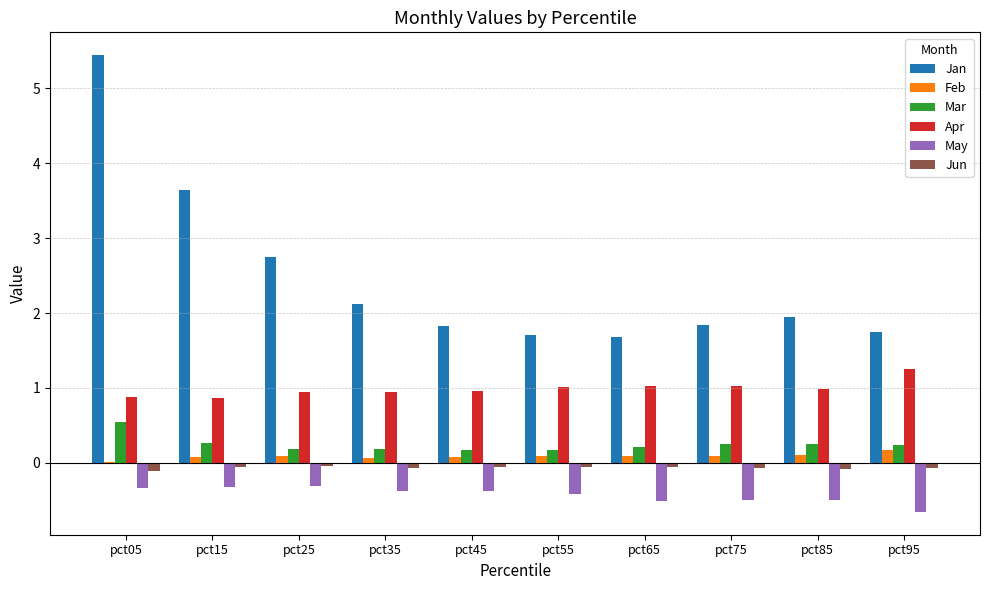

What is the greatest value displayed?

5.4